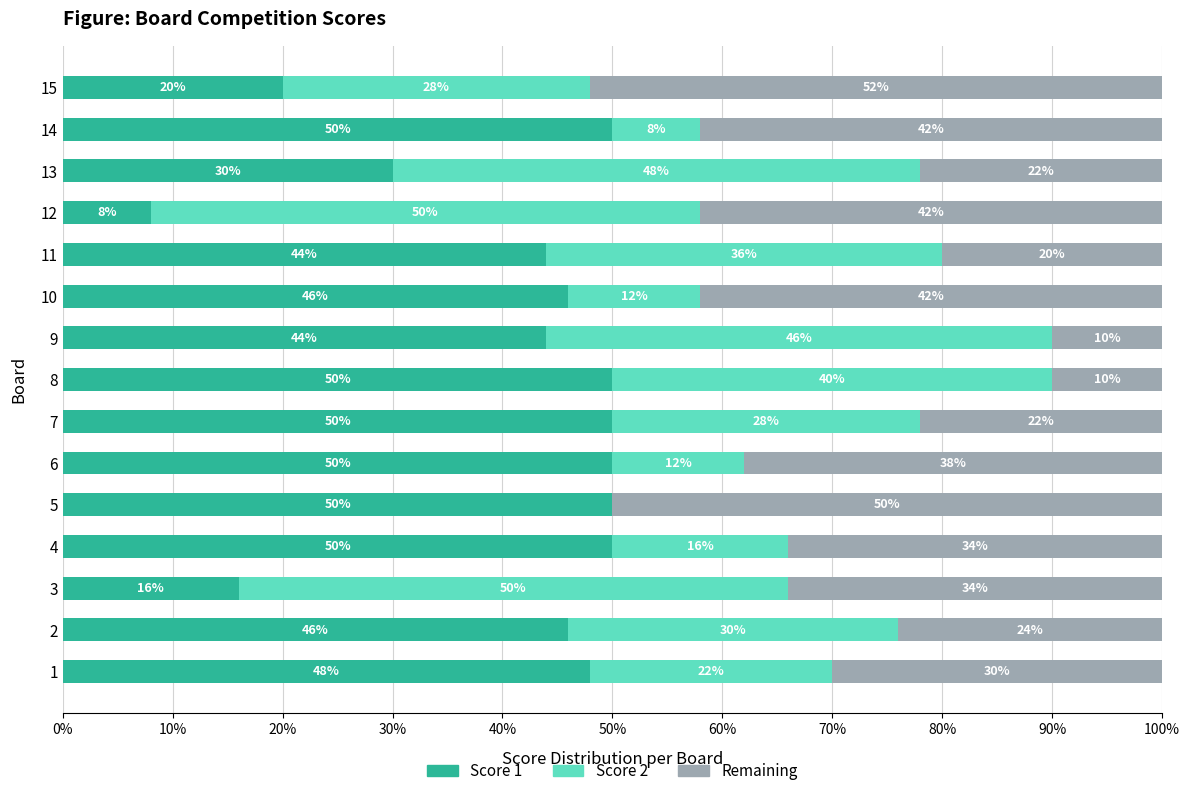

True or false: Score 1 has a value of 30 at 8.

False